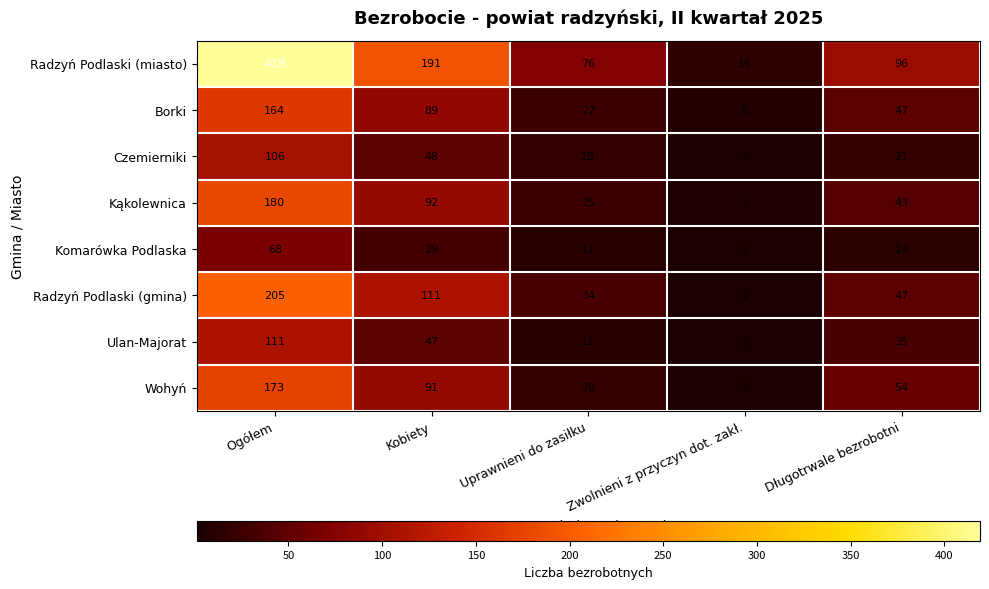

What is the sum of the Wohyń values at Zwolnieni z przyczyn dot. zakł. and Długotrwale bezrobotni?

56